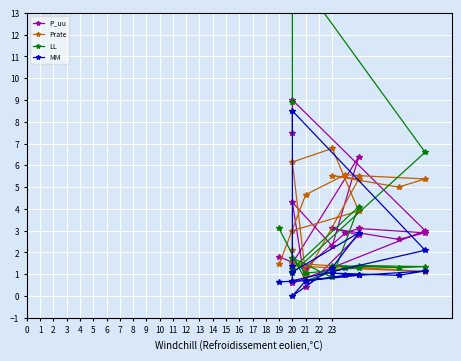

Is it true that LL equals 2.3 at 2?

False